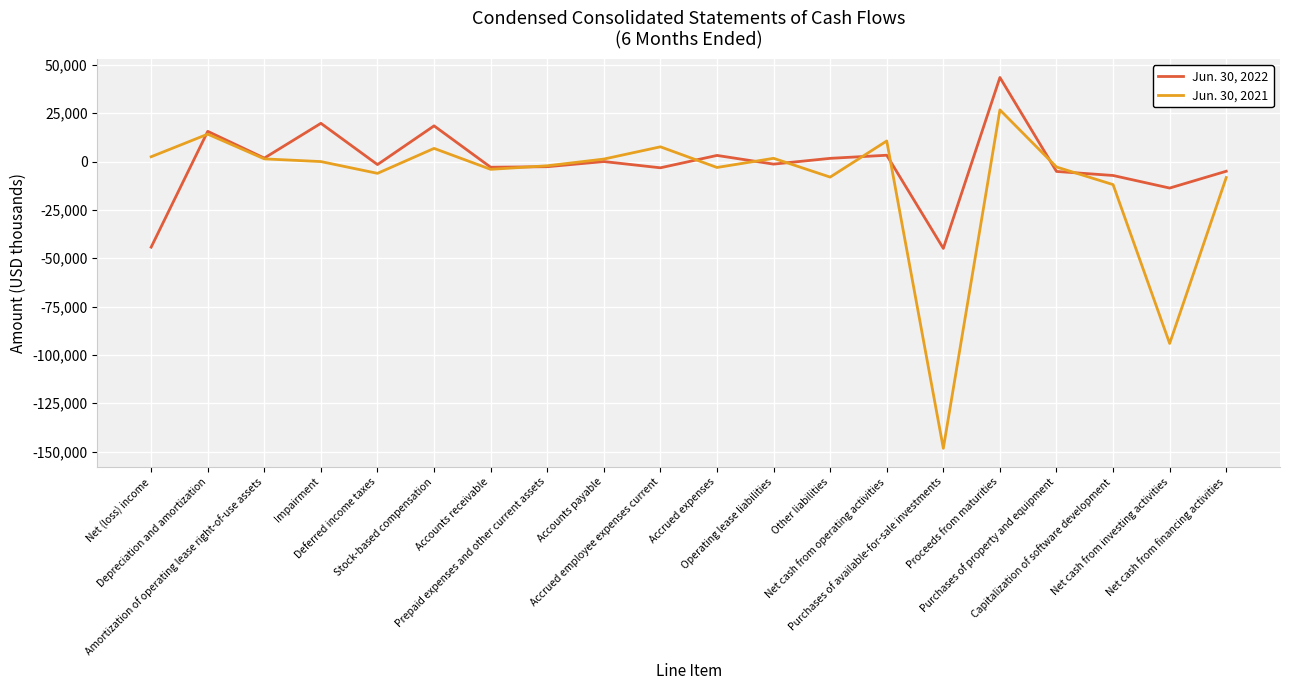

Is it true that Jun. 30, 2021 equals -3047 at Accrued expenses?

True